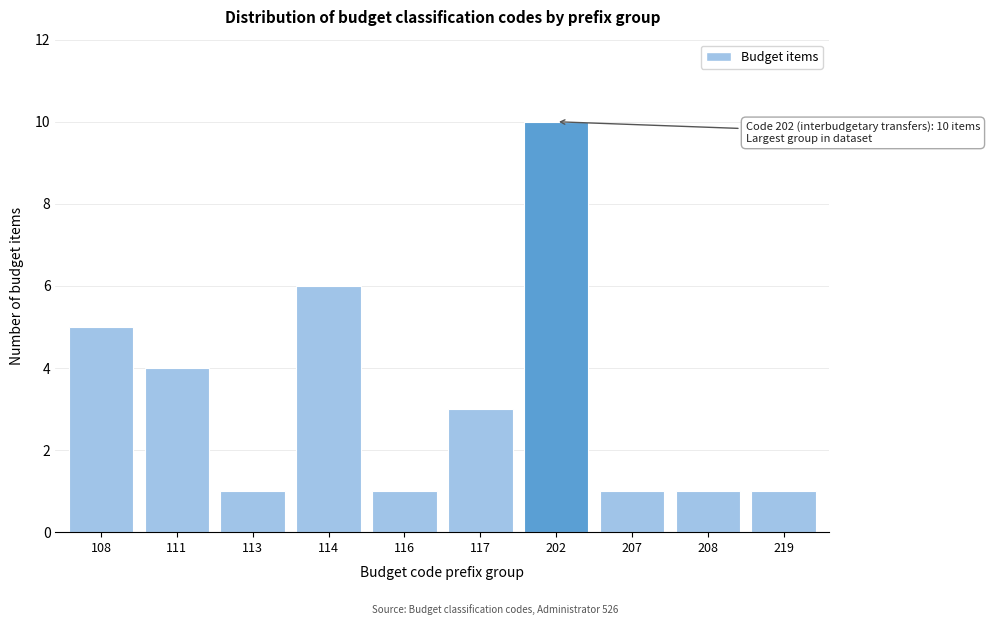

Reading left to right, extract all data points from this chart.

108=5	111=4	113=1	114=6	116=1	117=3	202=10	207=1	208=1	219=1